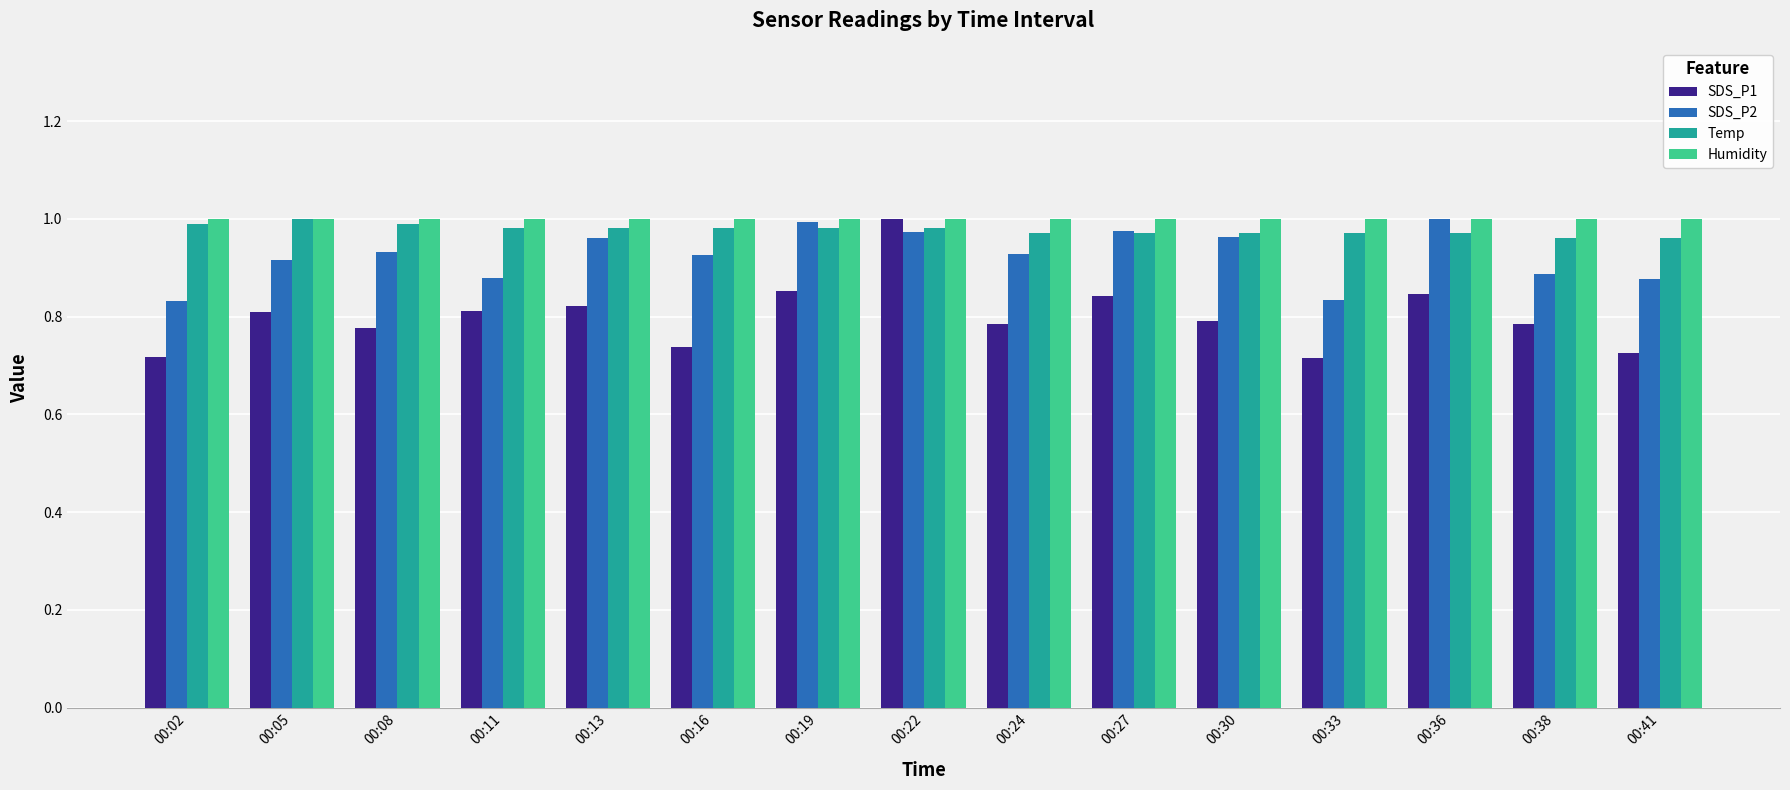

How many bars are there in total?

60